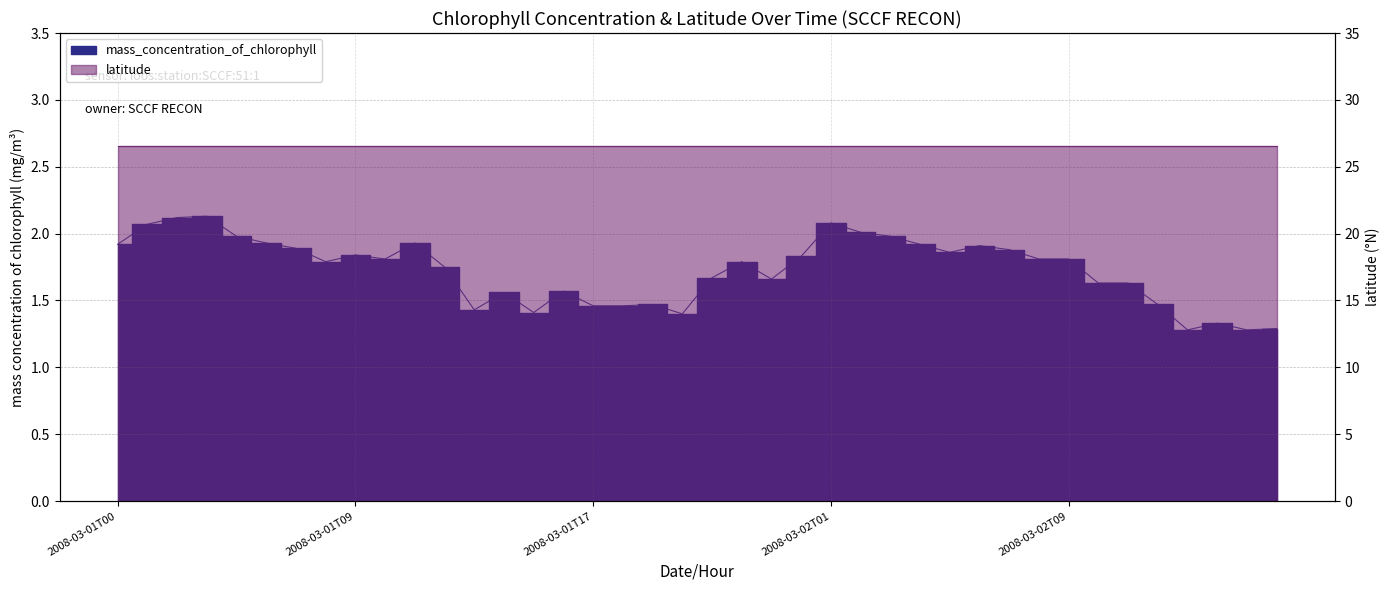

How many lines are shown in the chart?

1